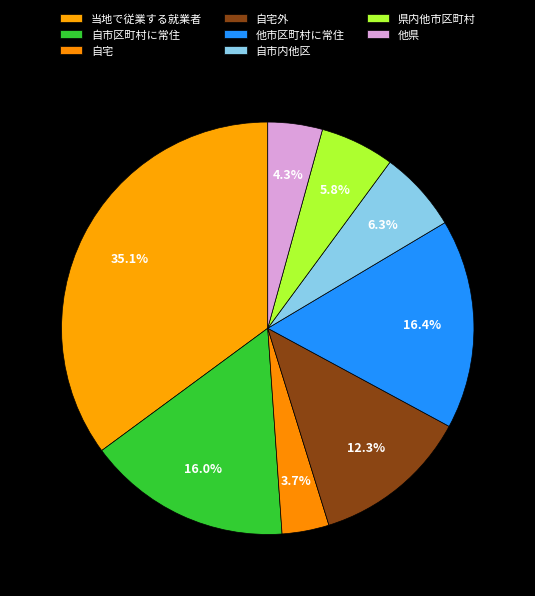

The 自宅外 slice represents 3% of the pie. True or false?

False